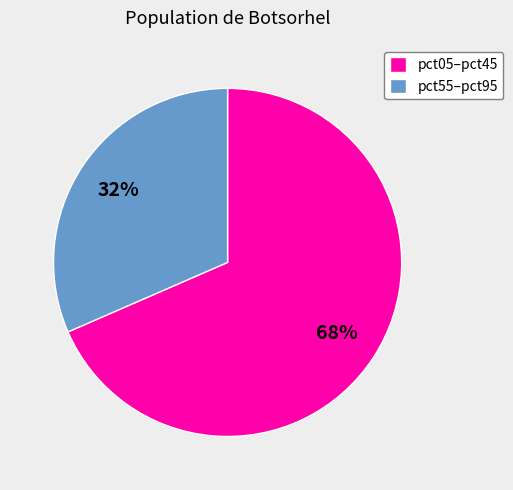

How many slices are in this pie chart?

2